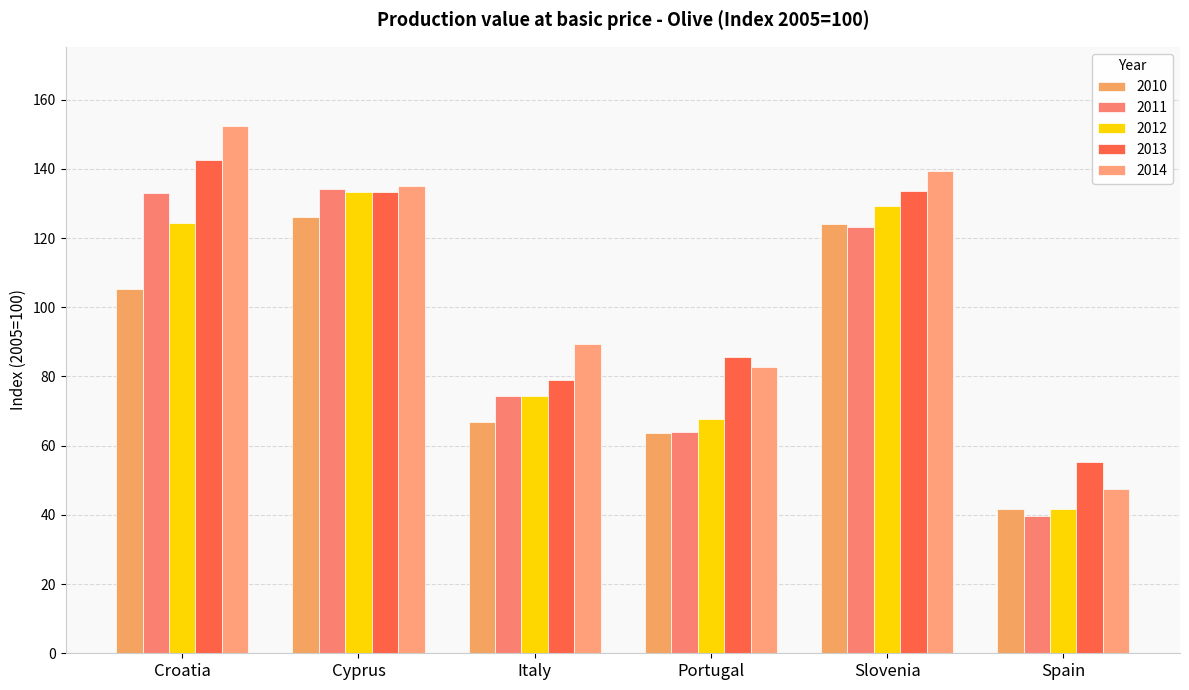

What is the sum of all 2011 values?

568.3